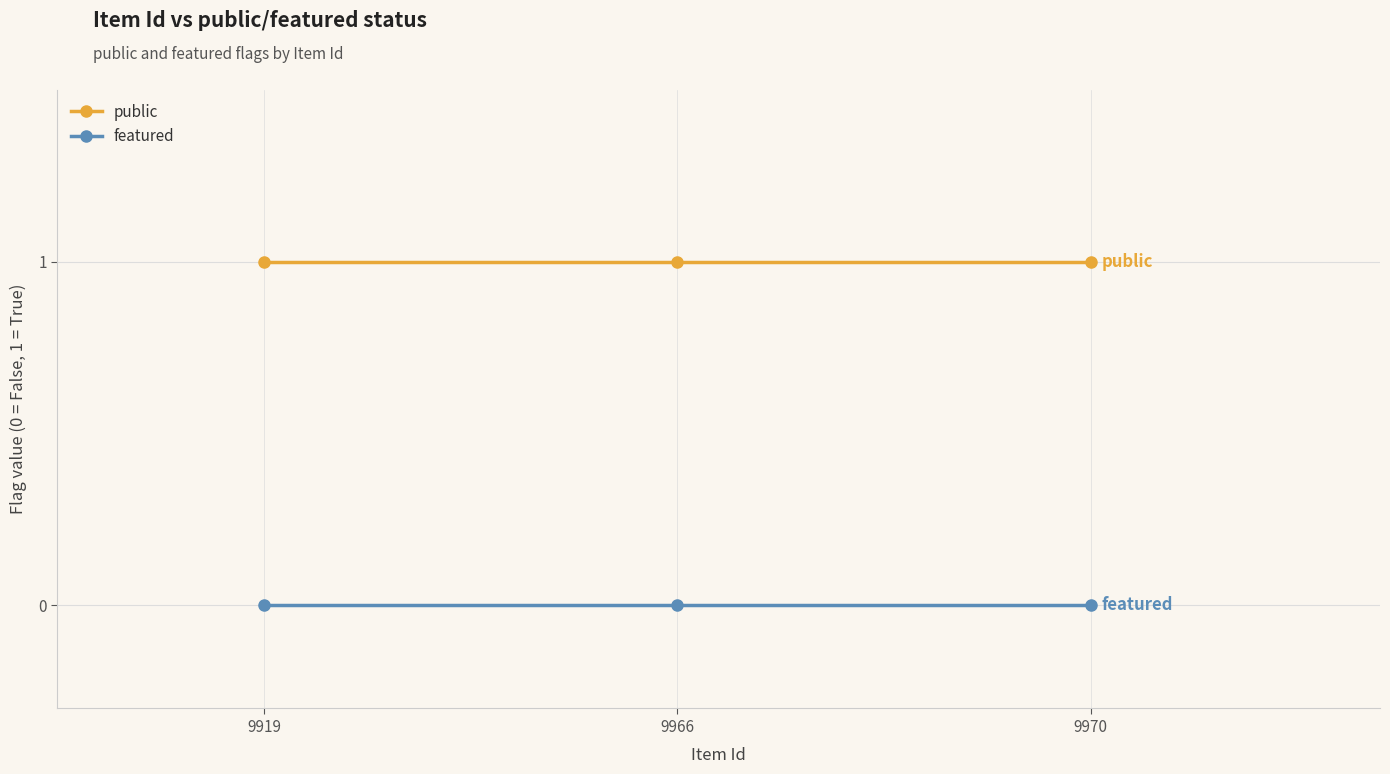

The value of featured at 9970 is 0. True or false?

True